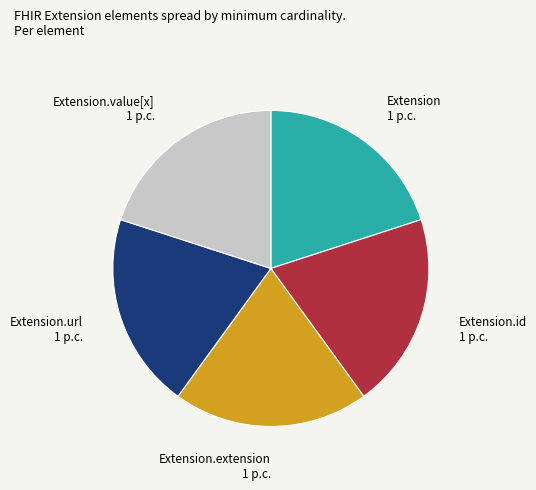

Is the sum of Extension.value[x] 1 p.c. and Extension 1 p.c. greater than half?

No